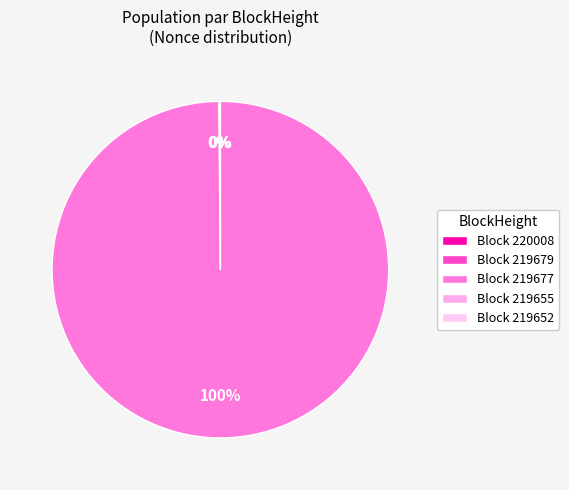

Is there any slice that represents more than half of the pie?

Yes